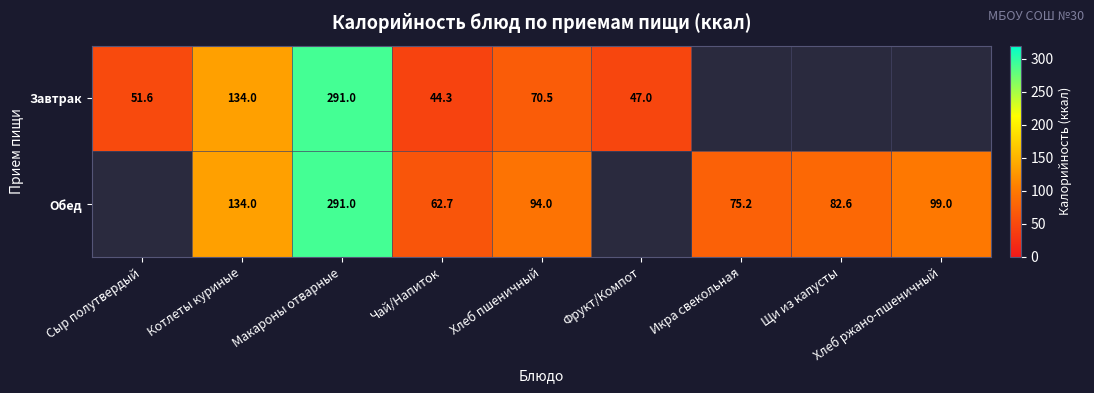

At which category does the chart reach its peak across all series?

Макароны отварные